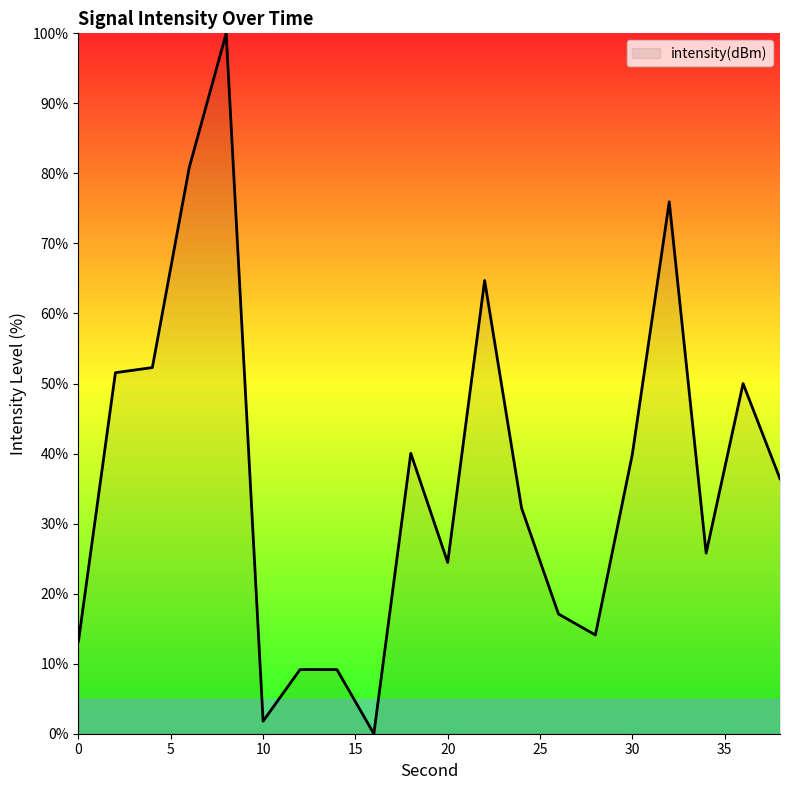

What is the maximum value shown in the chart?

100.0